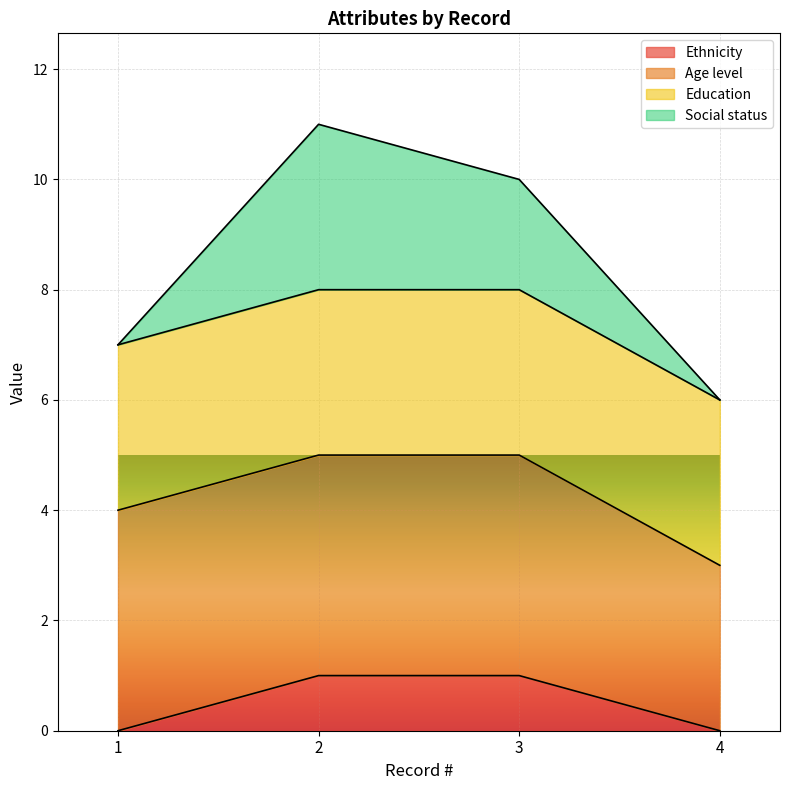

The Social status series shows 4 at 1. True or false?

False